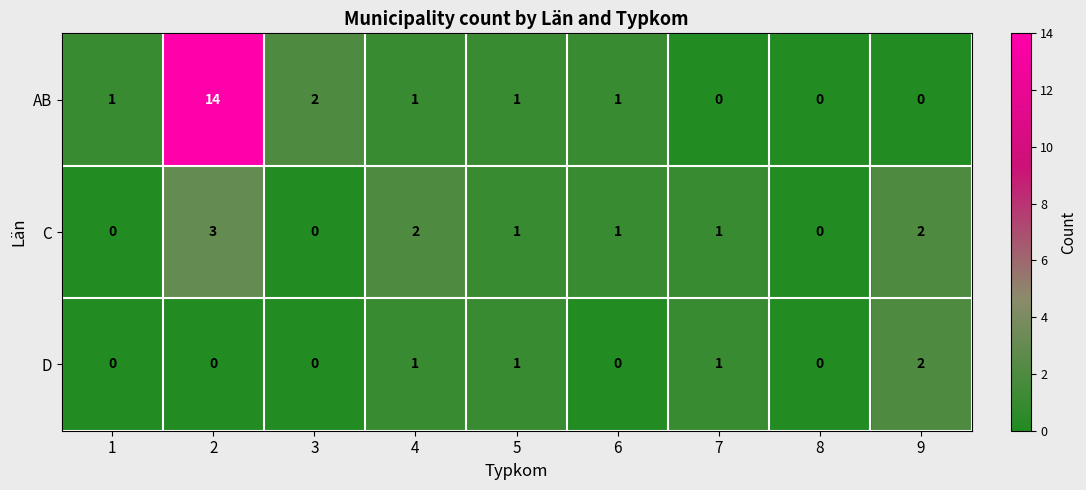

What is the sum of all AB values?

20